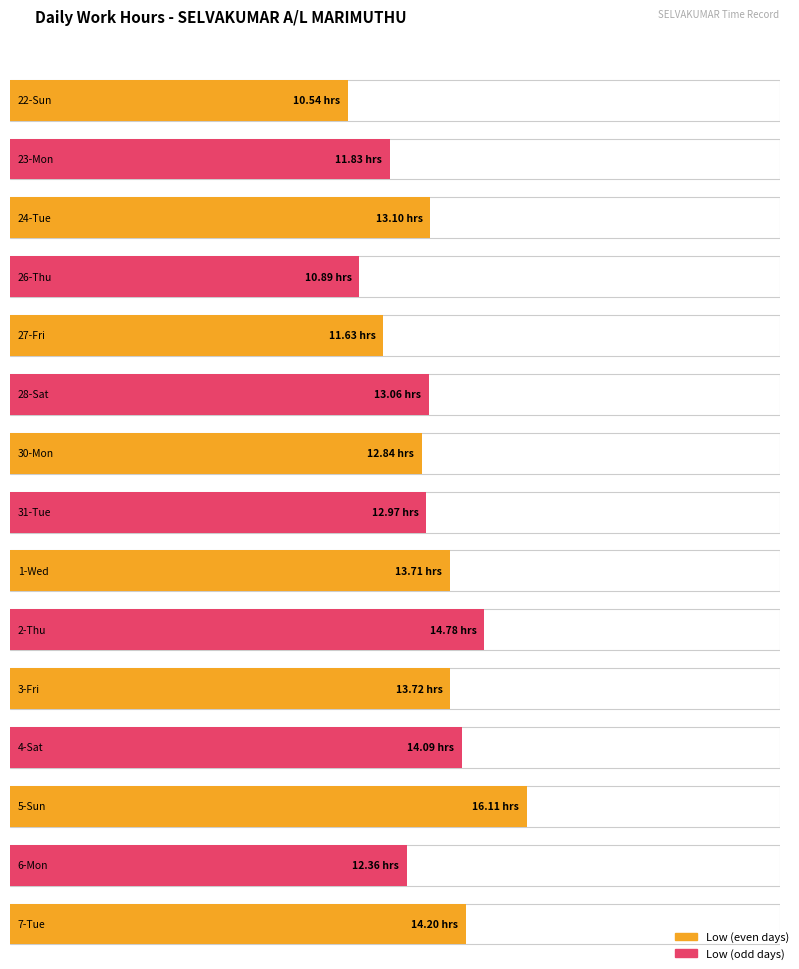

What is the sum of the values at 4-Sat and 1-Wed?

27.8